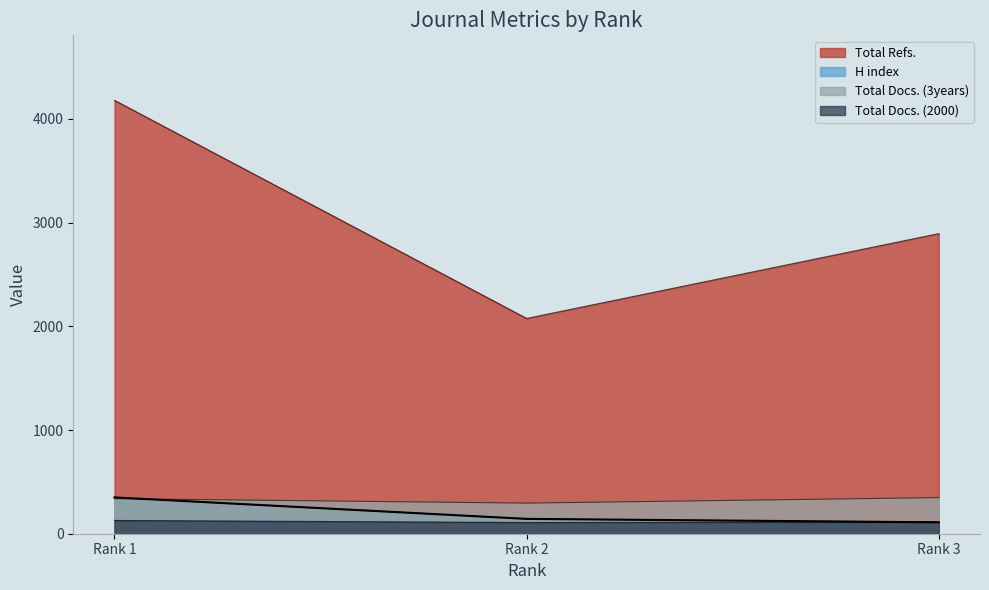

What is the difference between the Total Docs. (2000) values at Rank 2 and Rank 1?

20